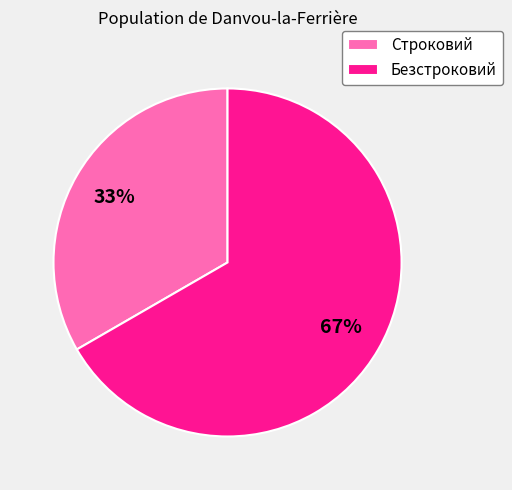

Is there any slice that represents more than half of the pie?

Yes